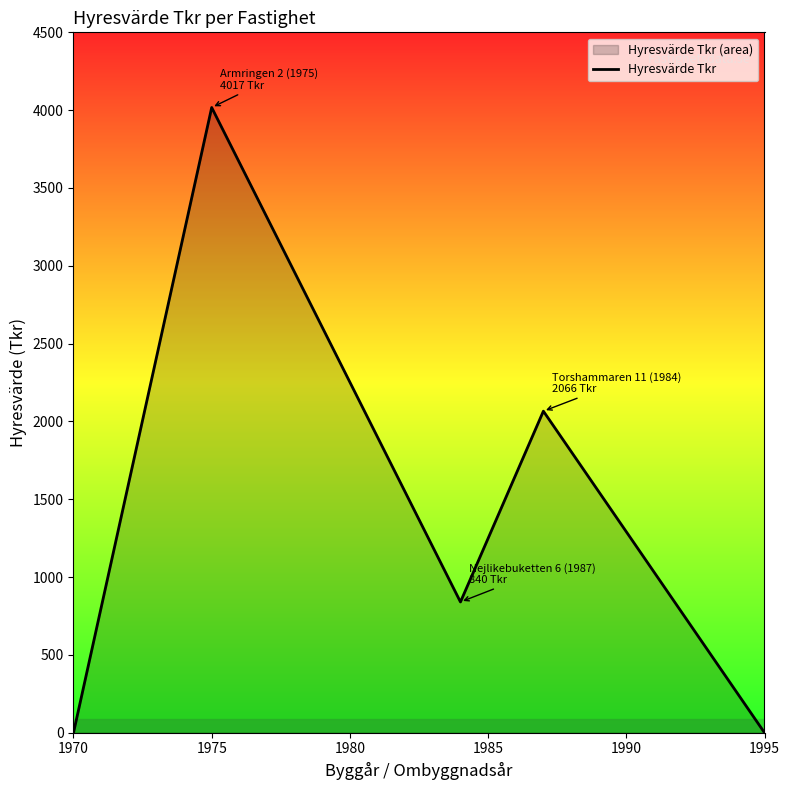

How many values are below 840?

2